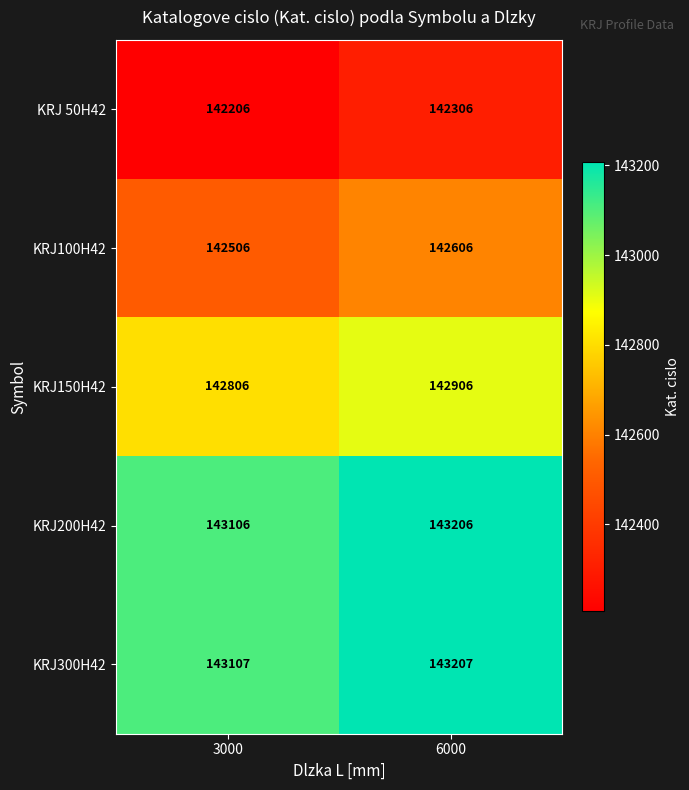

What is the difference between the highest and lowest values at 3000?

901